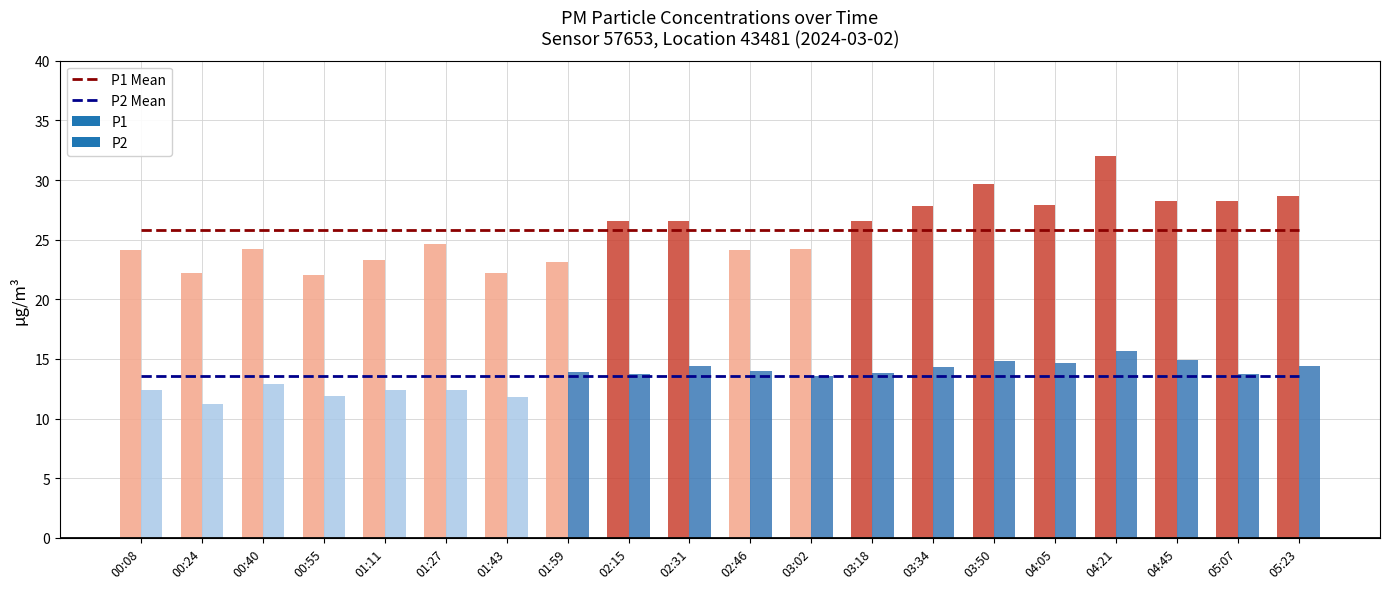

What is the total value across all series at 03:34?

39.4